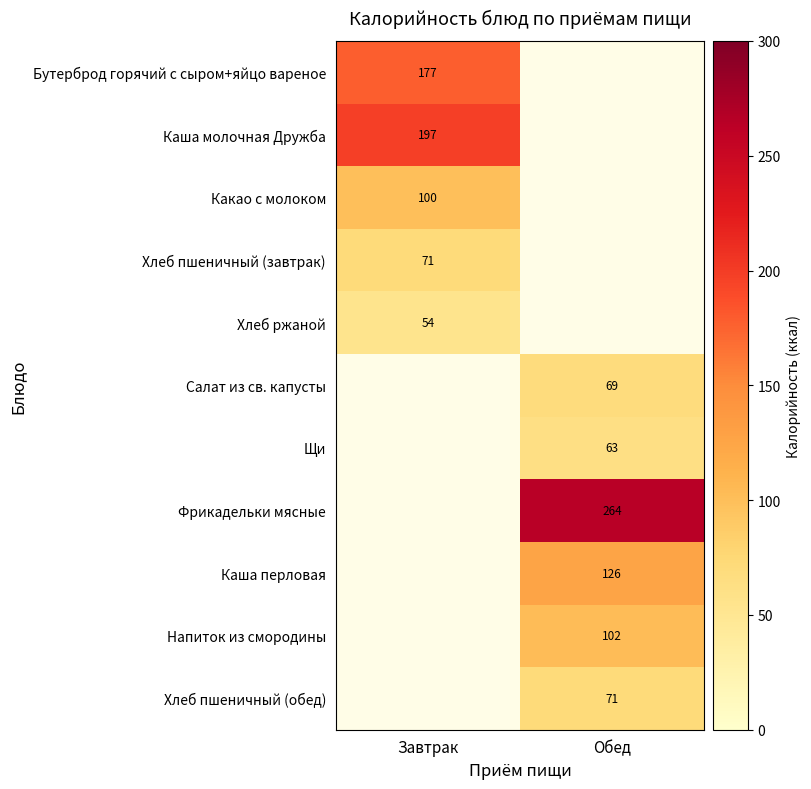

Which has a higher value, Обед or Завтрак?

Завтрак